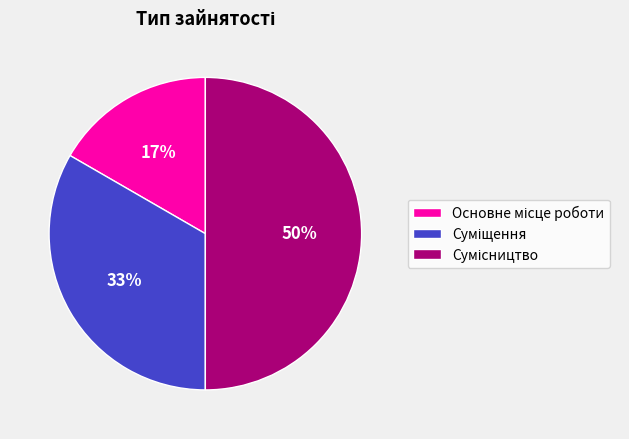

To the nearest percent, what is the difference between the largest and smallest slice percentages?

33%